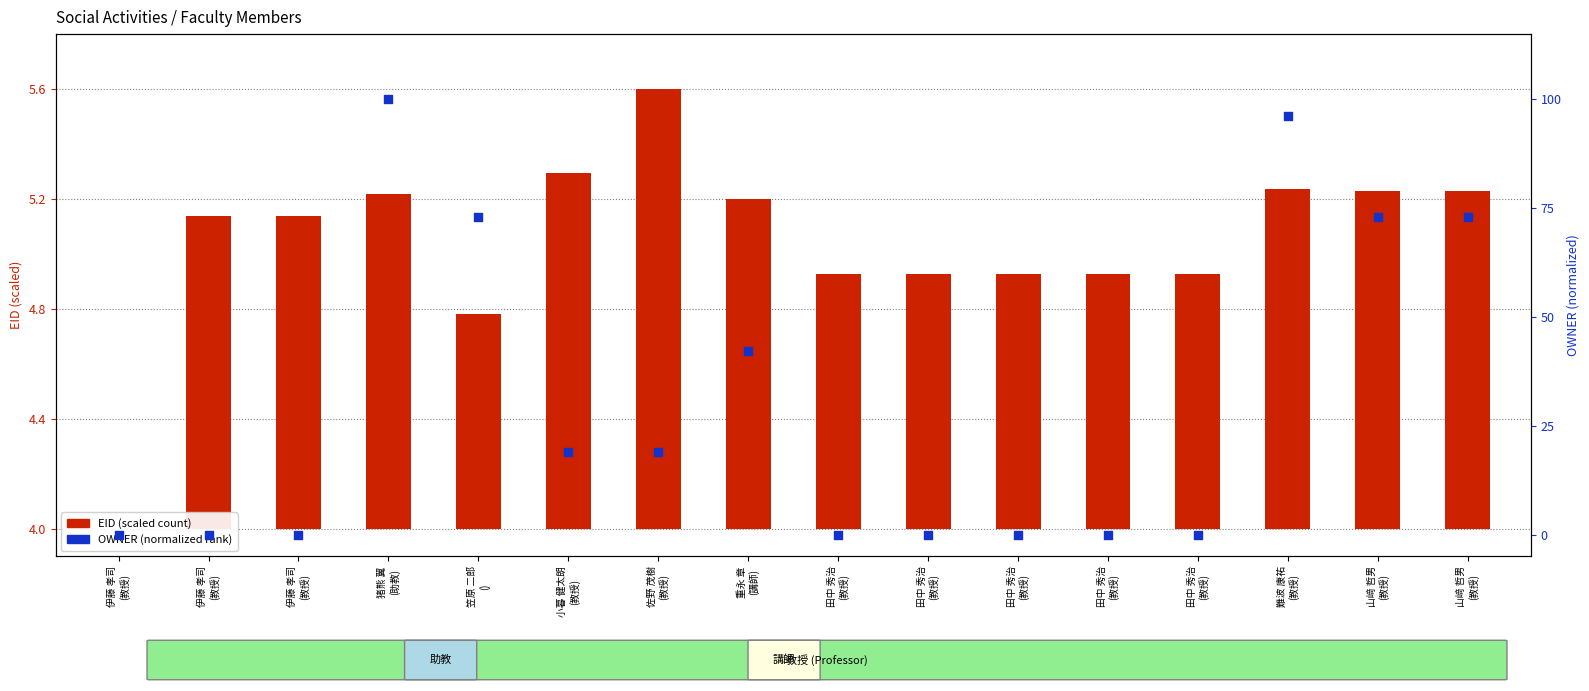

What is the total value across all series at 田中 秀治
(教授)?

0.9